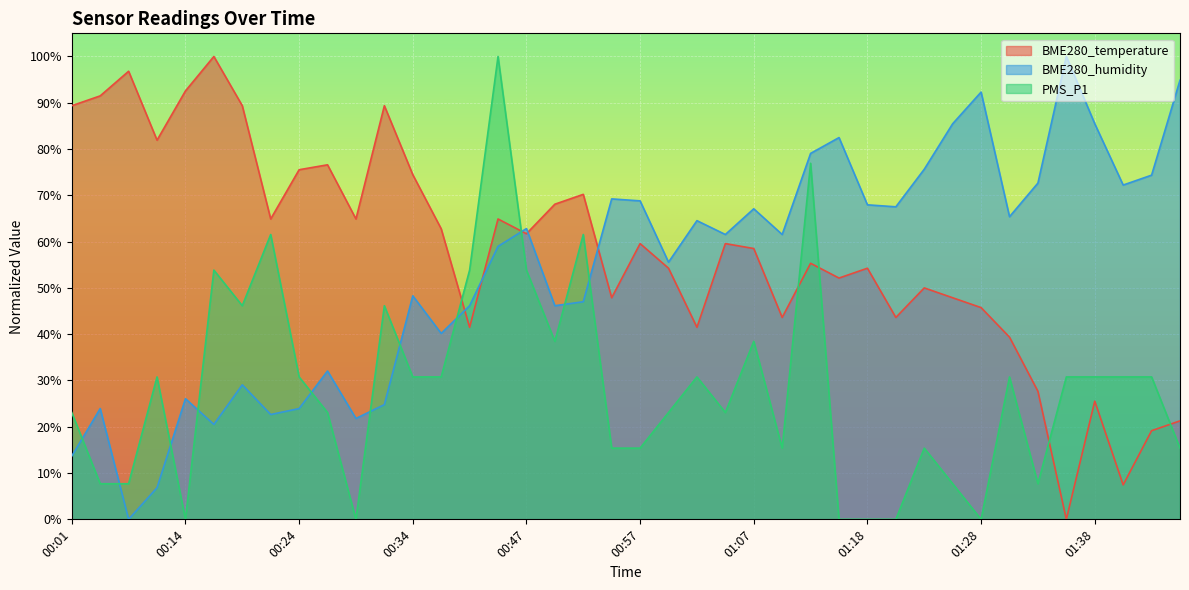

What is the difference between the maximum and minimum values in the BME280_humidity series?

100.0